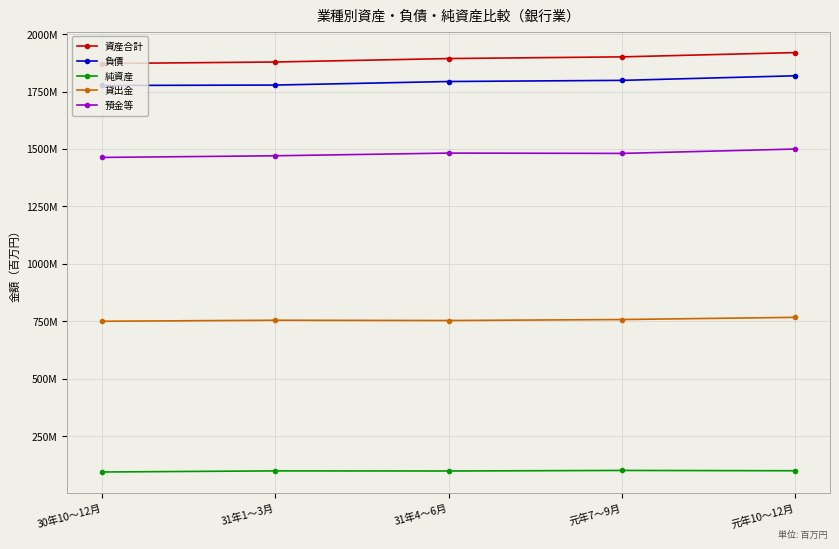

Reading left to right, list all the values displayed in this chart.

資産合計: 1871690806	1878316487	1893308717	1900652752	1919270747
負債: 1776232841	1778033402	1793498669	1798445182	1818380755
純資産: 95457965	100283085	99810048	102207570	100889992
貸出金: 750964820	755373045	754167100	758466120	767942402
預金等: 1463356664	1470514230	1482257281	1480833717	1499836615